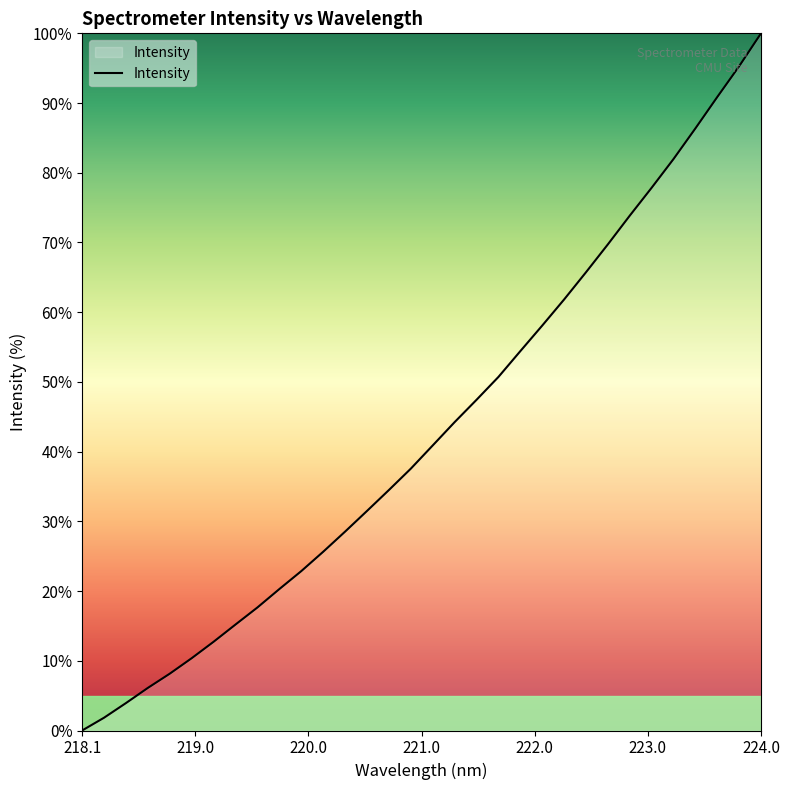

What is the greatest value displayed?

100.0